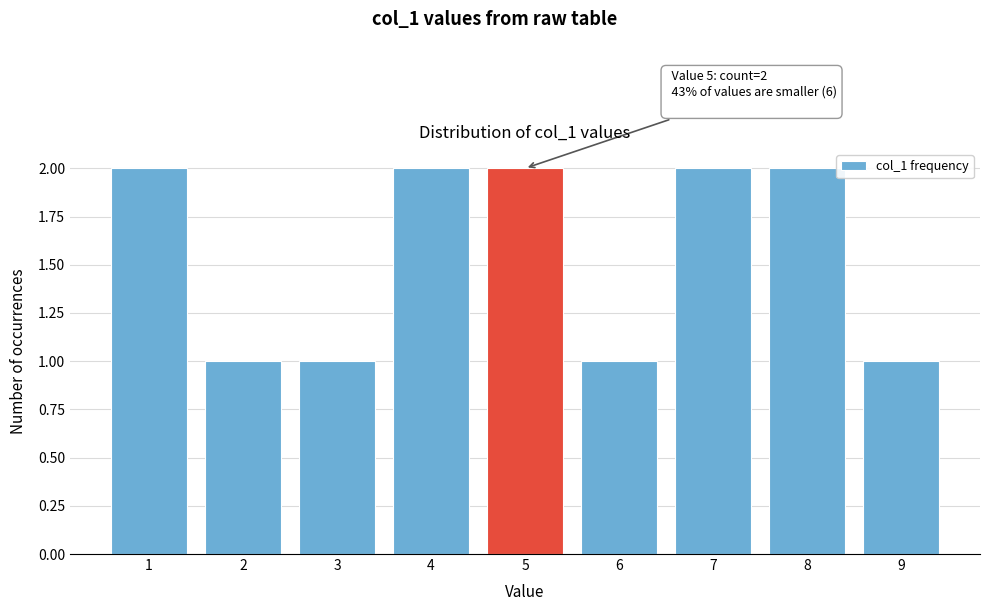

Reading right to left, extract all data points from this chart.

9=1	8=2	7=2	6=1	5=2	4=2	3=1	2=1	1=2